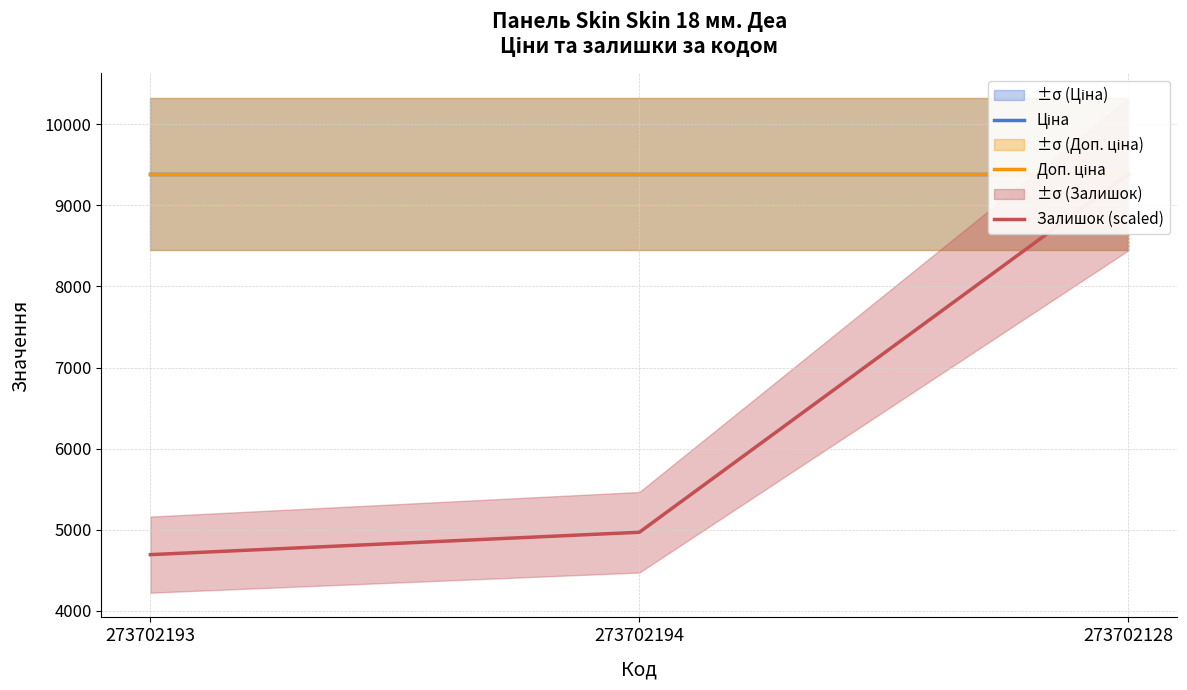

Reading left to right, extract all data points from this chart.

Ціна: 9384.0	9384.0	9384.0
Доп. ціна: 9384.0	9384.0	9384.0
Залишок (scaled): 4692.0	4968.0	9384.0